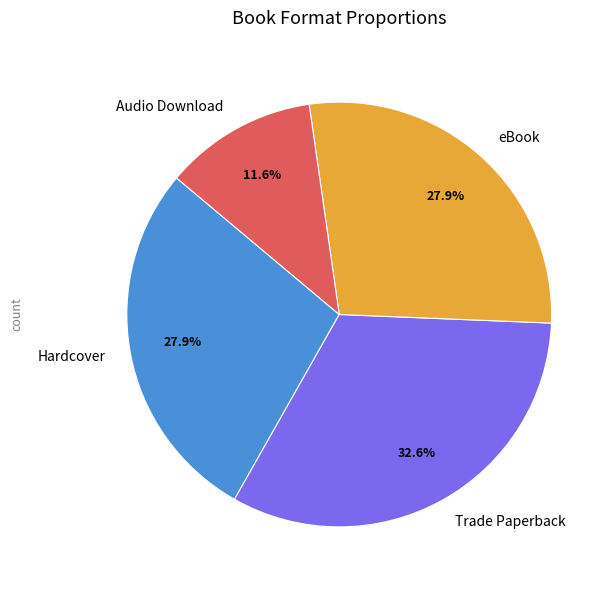

How many segments does this pie chart have?

4